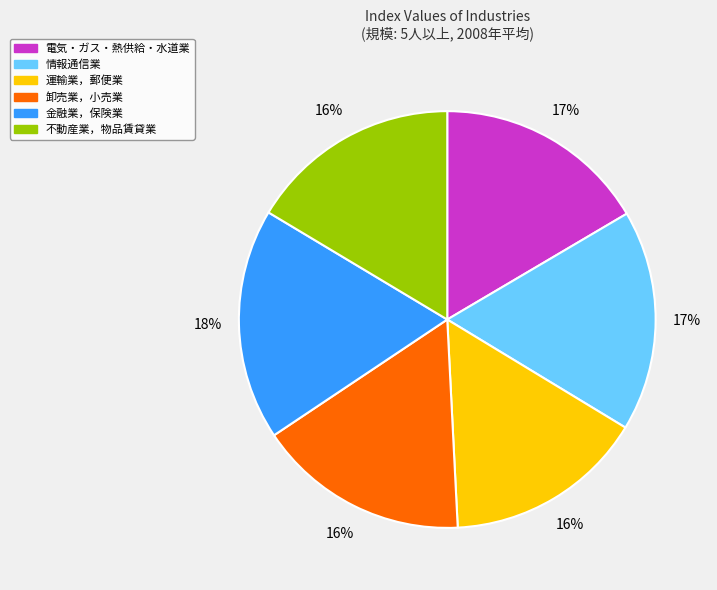

Count the number of slices in the pie.

6